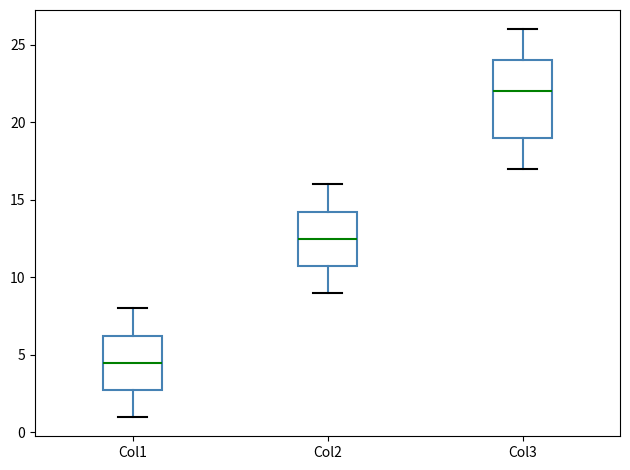

Reading left to right, read every box against the y-axis: the position of its median line, the range the box covers, and the ends of its whiskers. The values are not printed on the chart, so give them approximately, as read against the axis.

Col1: median 4.5, box 3.0 to 6.5, whiskers 1.0 to 8.0
Col2: median 12.5, box 11.0 to 14.5, whiskers 9.0 to 16.0
Col3: median 22.0, box 19.0 to 24.0, whiskers 17.0 to 26.0